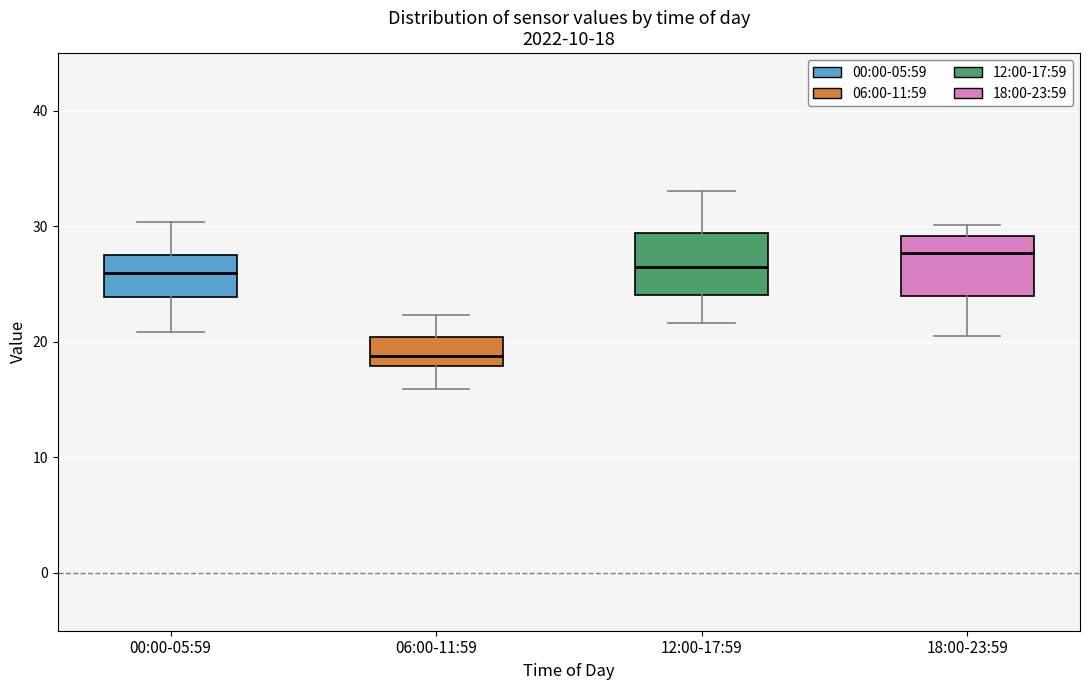

Which box's median line is the highest?

18:00-23:59